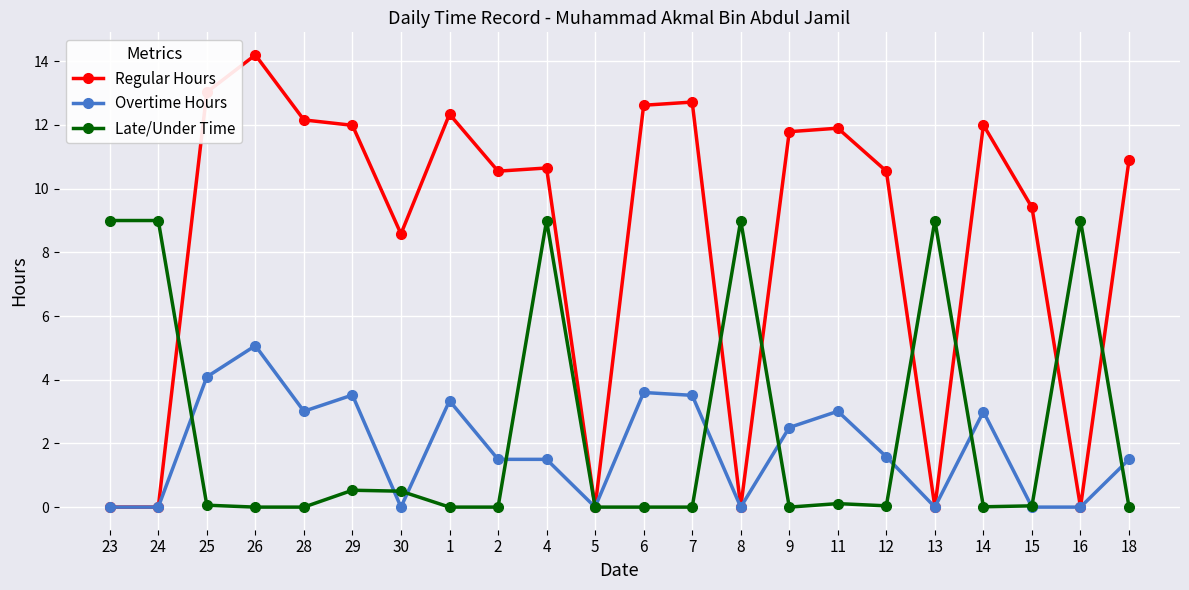

How many distinct data groups are displayed?

3